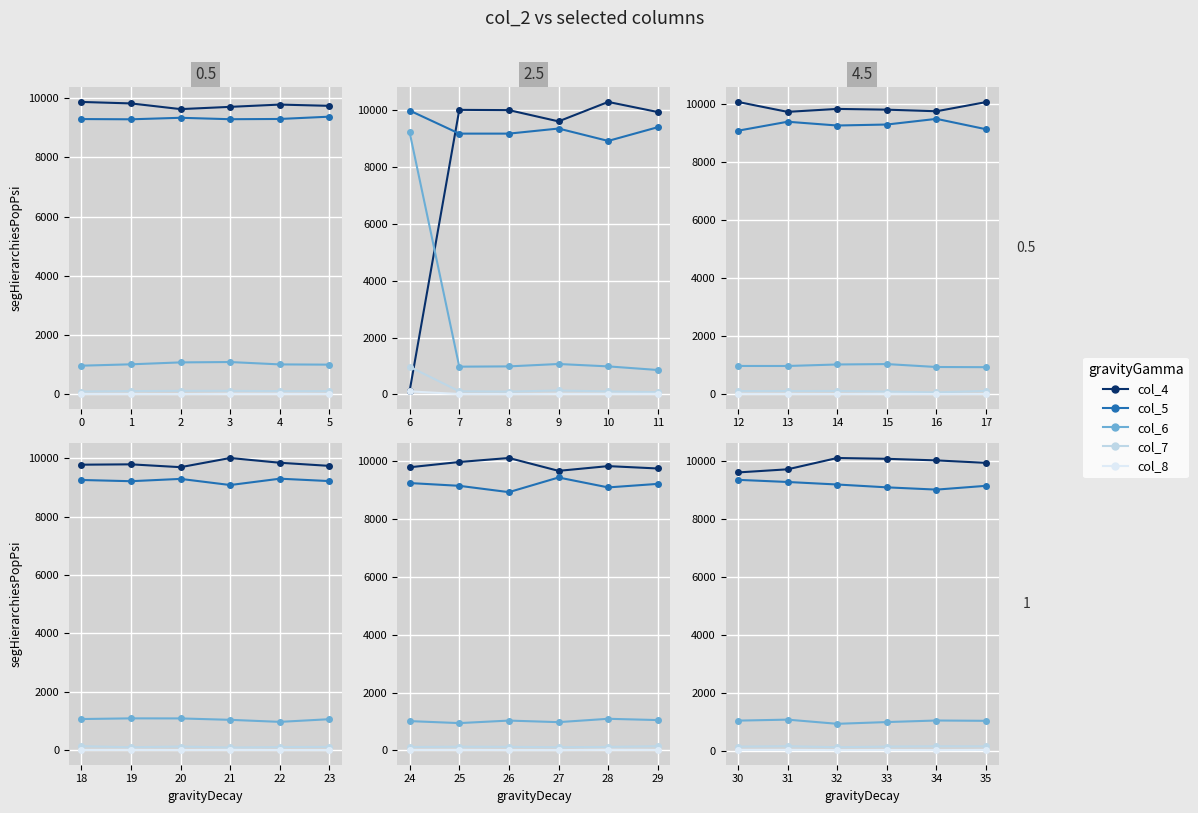

At which label is col_6 closest to 994?

33